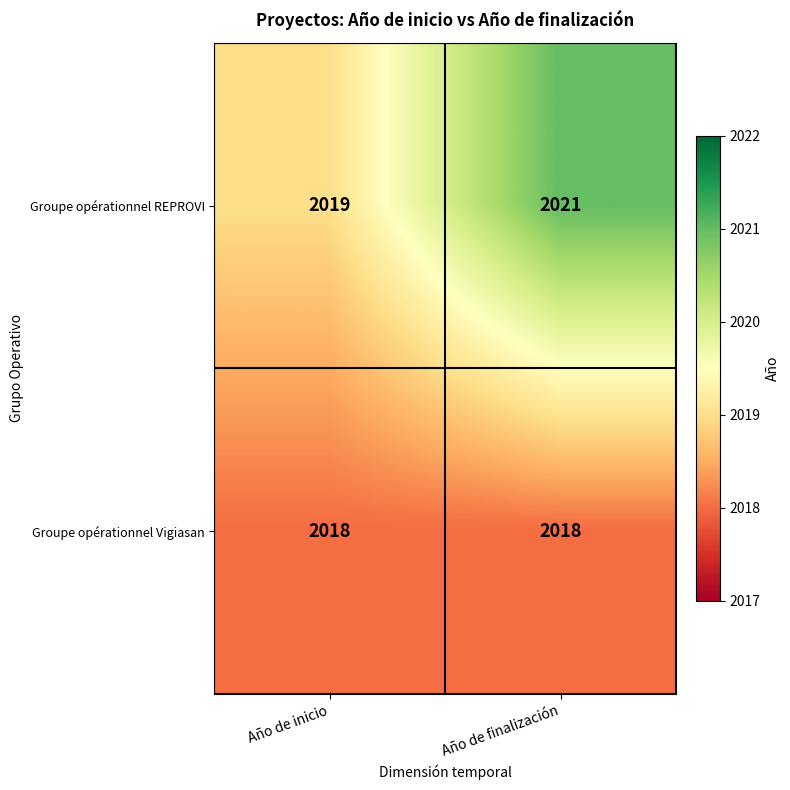

How many values in the Groupe opérationnel REPROVI series are below 2021?

1